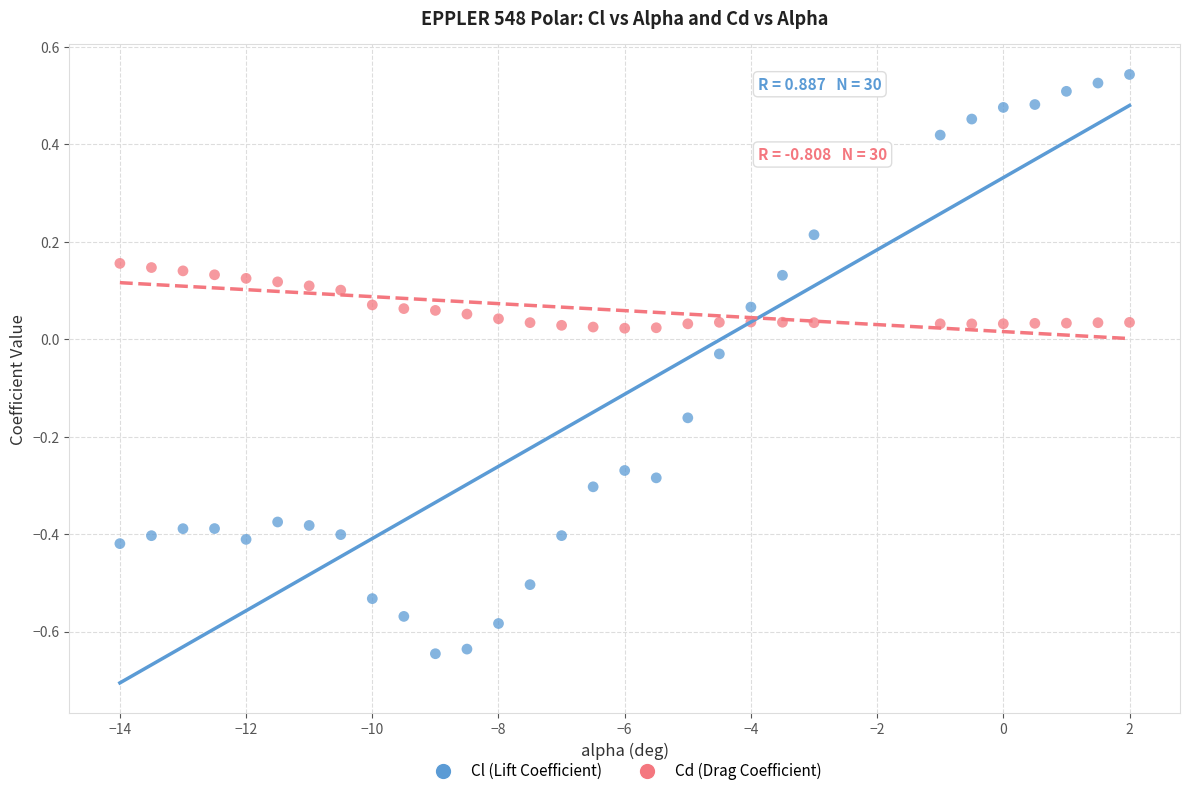

Which series reaches the maximum Y coordinate?

Cl (Lift Coefficient)